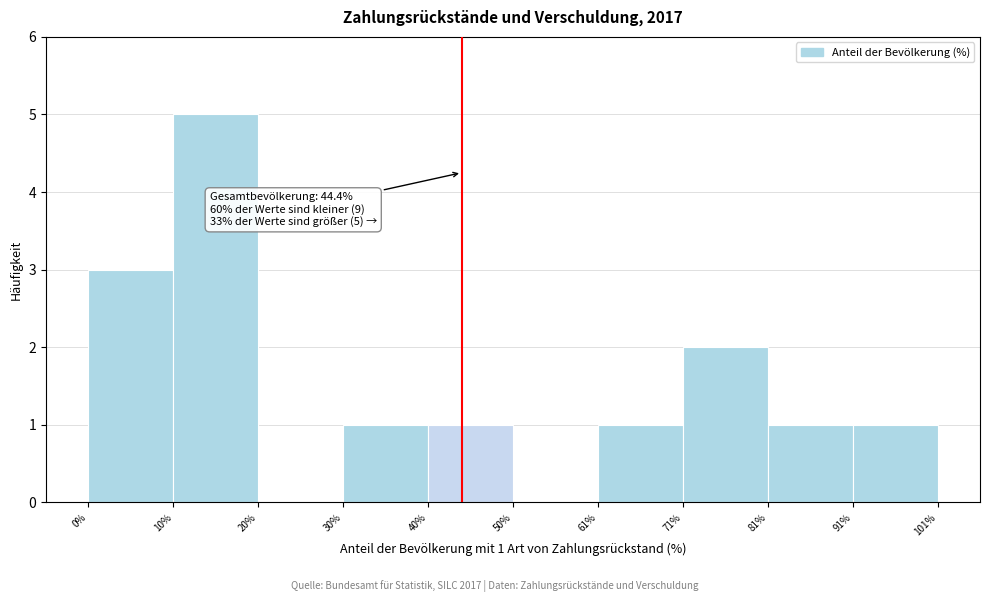

Which range on the x-axis has the tallest bar?

10% to 20%